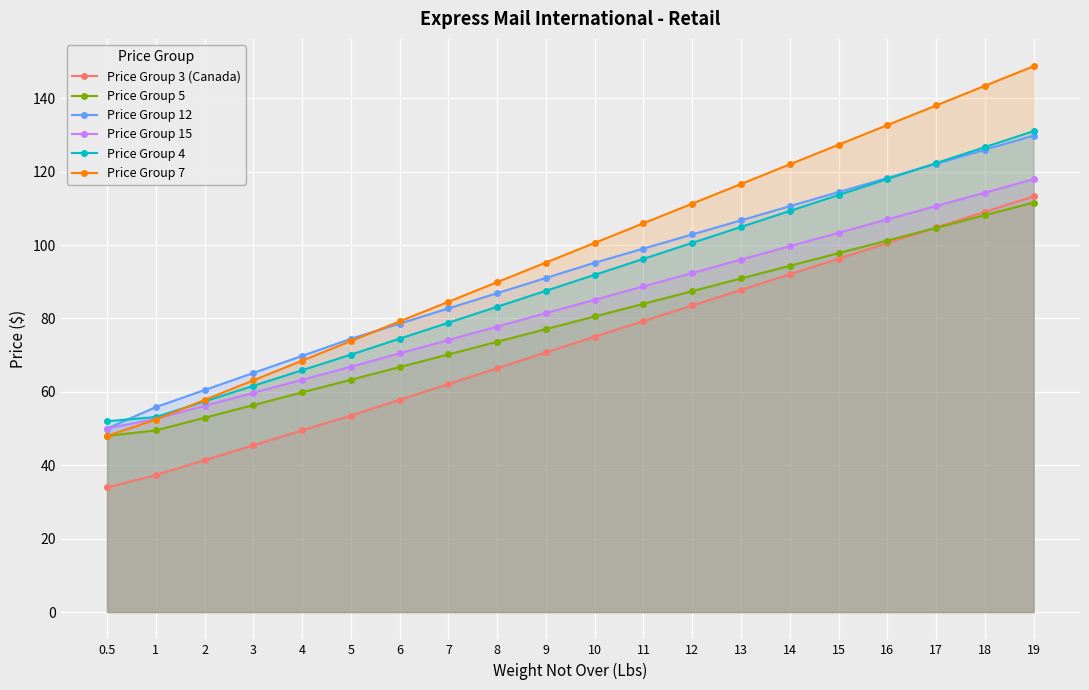

What is the maximum value for Price Group 12?

129.8